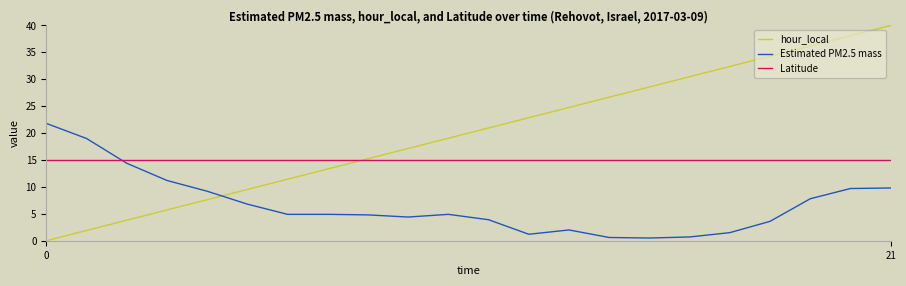

Which series has the largest range (max minus min)?

hour_local